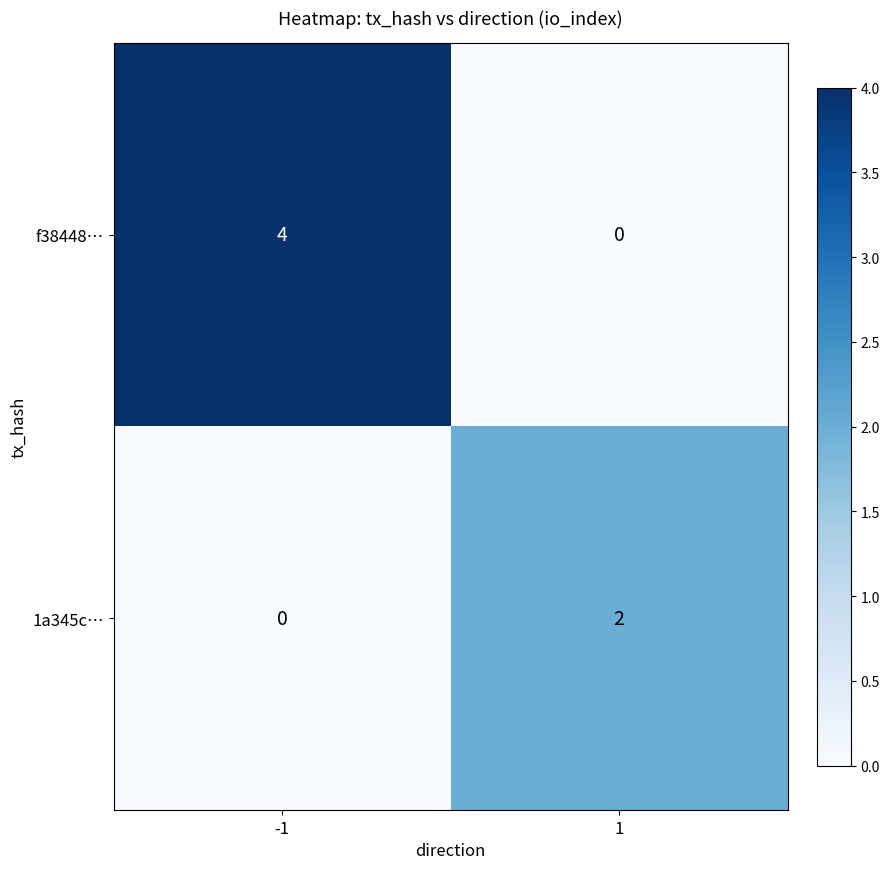

Which series has the widest spread of values?

f38448…